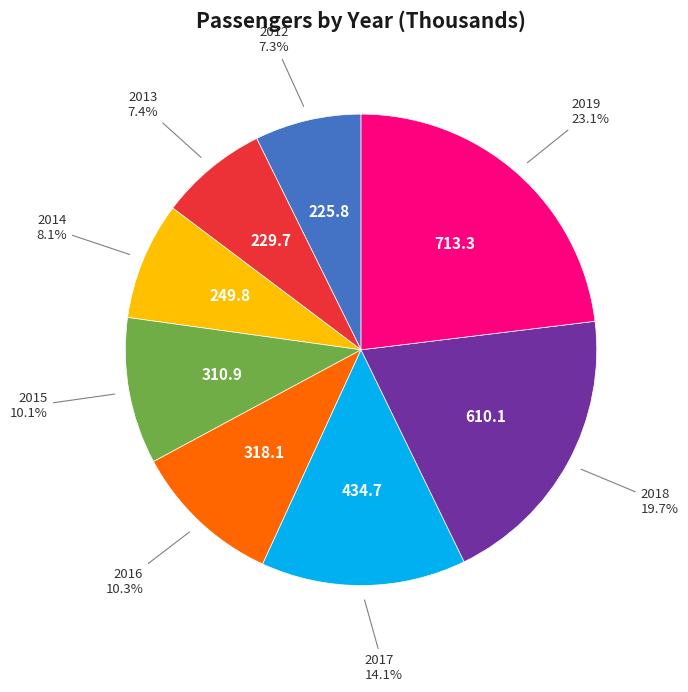

Is there a majority slice in this chart?

No